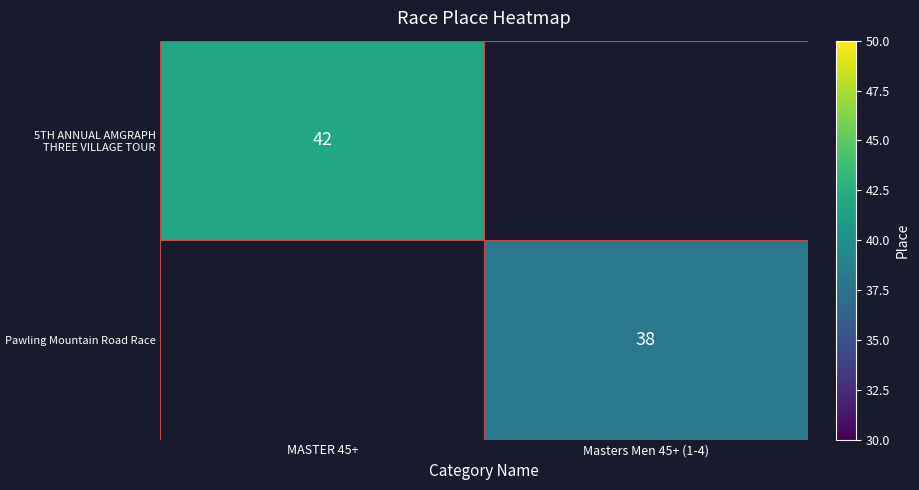

Is it true that Pawling Mountain Road Race equals 38 at Masters Men 45+ (1-4)?

True